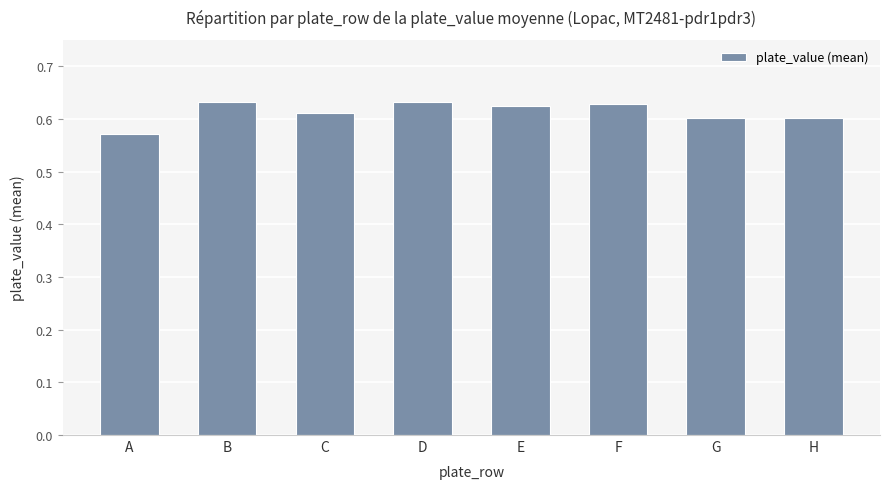

Is it true that the value at D is 0.6?

True